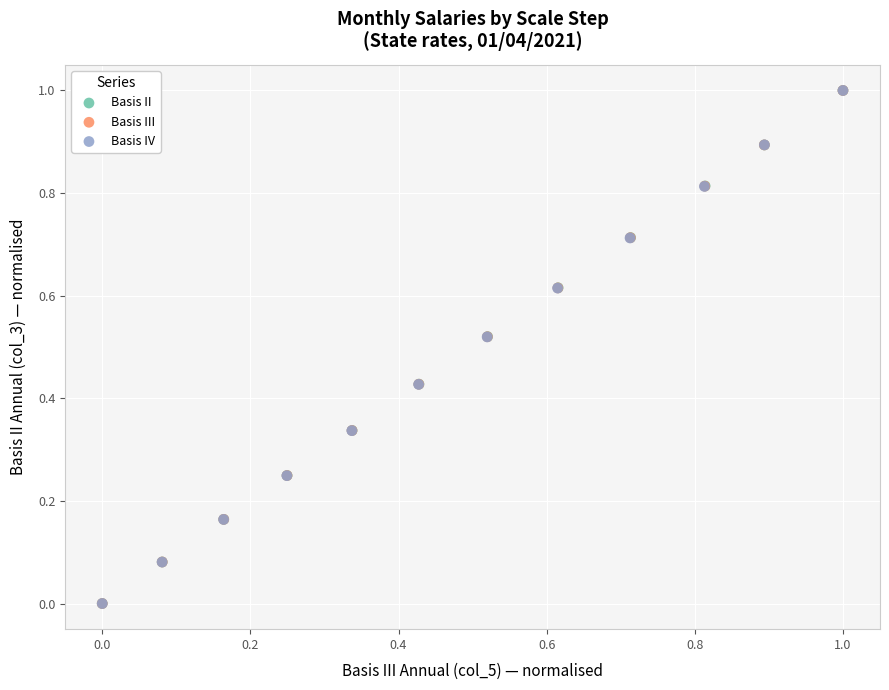

What are all the series names shown in the legend?

Basis II, Basis III, Basis IV